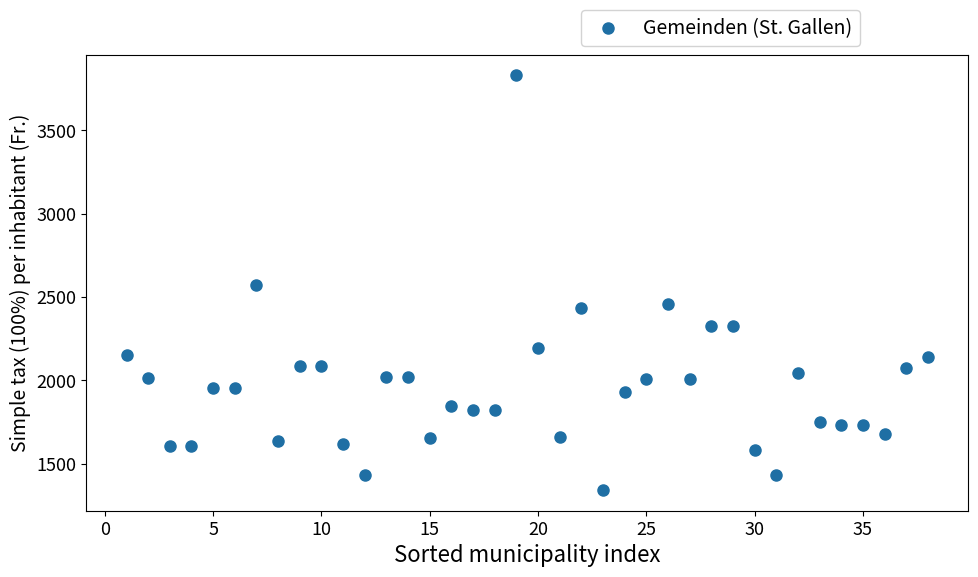

What is the range of Y values (max minus min)?

2487.5